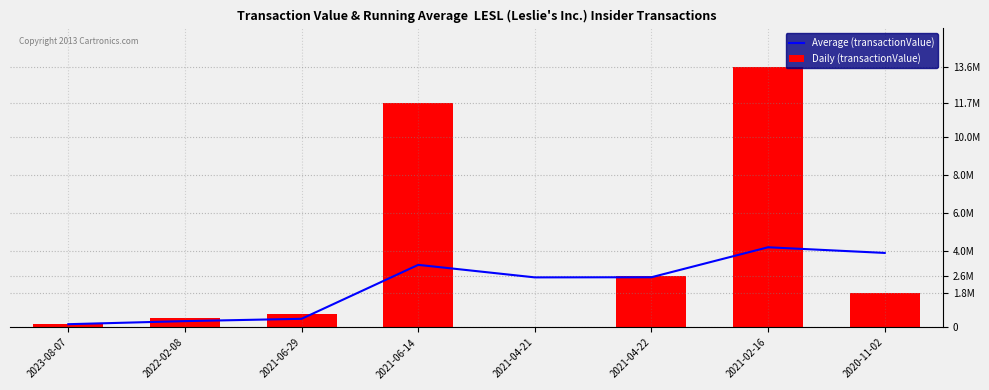

Where is Daily (transactionValue) nearest to the value 6810585?

2021-04-22